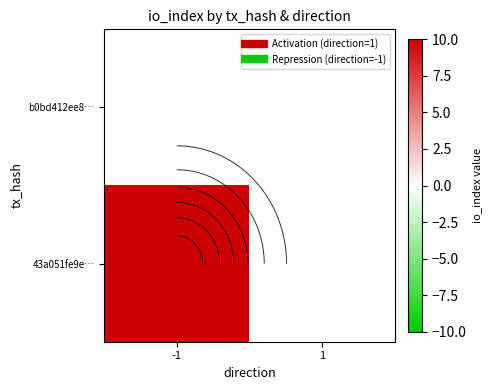

Rank the series by their maximum value, from highest to lowest.

43a051fe9e…, b0bd412ee8…